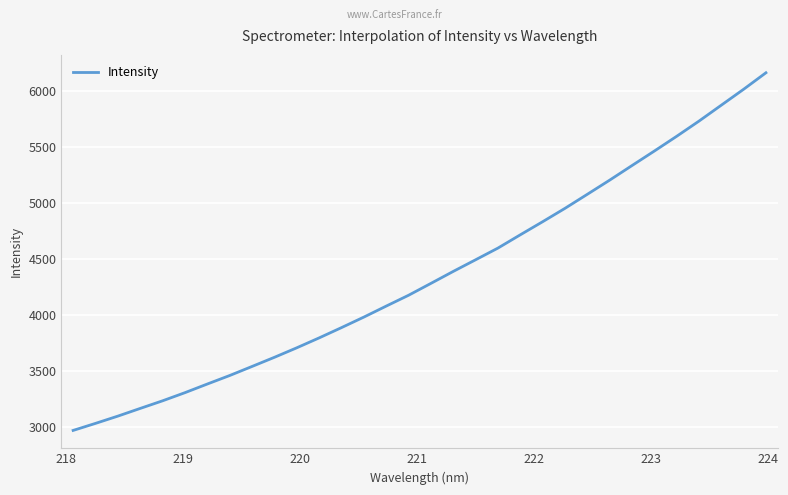

What is the difference between the maximum and minimum values?

3194.9